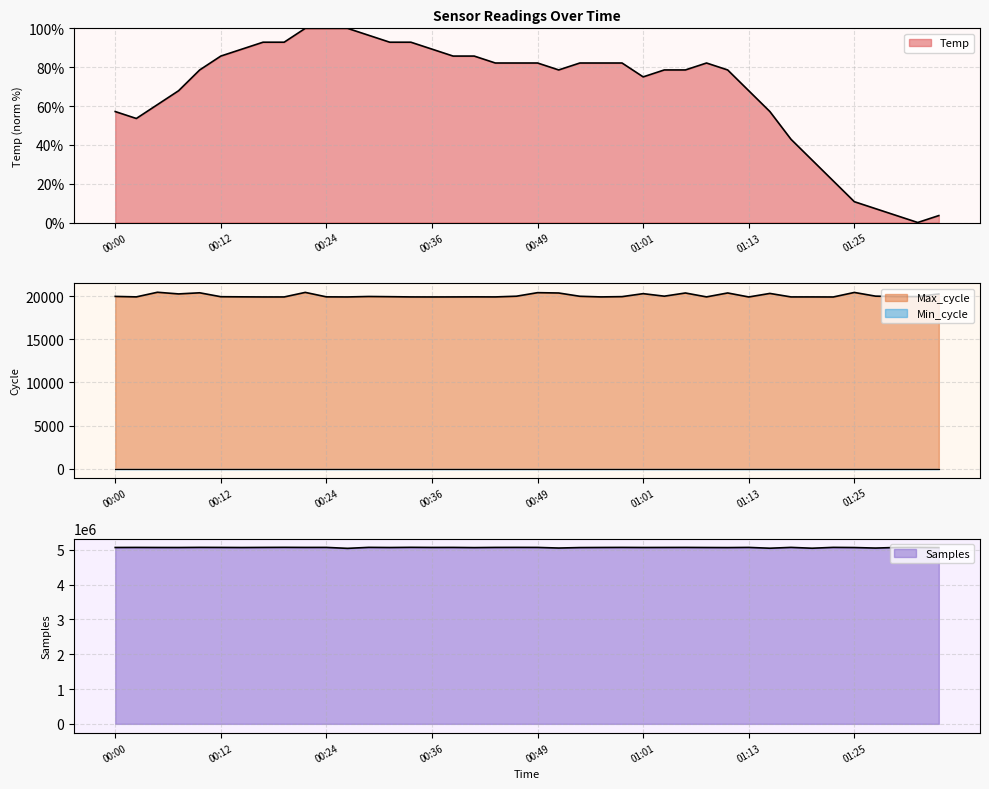

List the labels in order of Max_cycle value, largest first.

00:05, 00:22, 01:25, 00:49, 00:10, 01:11, 01:06, 00:51, 01:15, 01:01, 00:07, 01:35, 01:28, 01:03, 00:46, 00:54, 00:00, 00:29, 01:32, 01:30, 00:58, 00:32, 00:12, 00:15, 00:24, 00:41, 00:02, 01:08, 00:56, 00:34, 00:39, 00:44, 01:18, 01:20, 00:17, 00:19, 00:27, 00:36, 01:13, 01:23